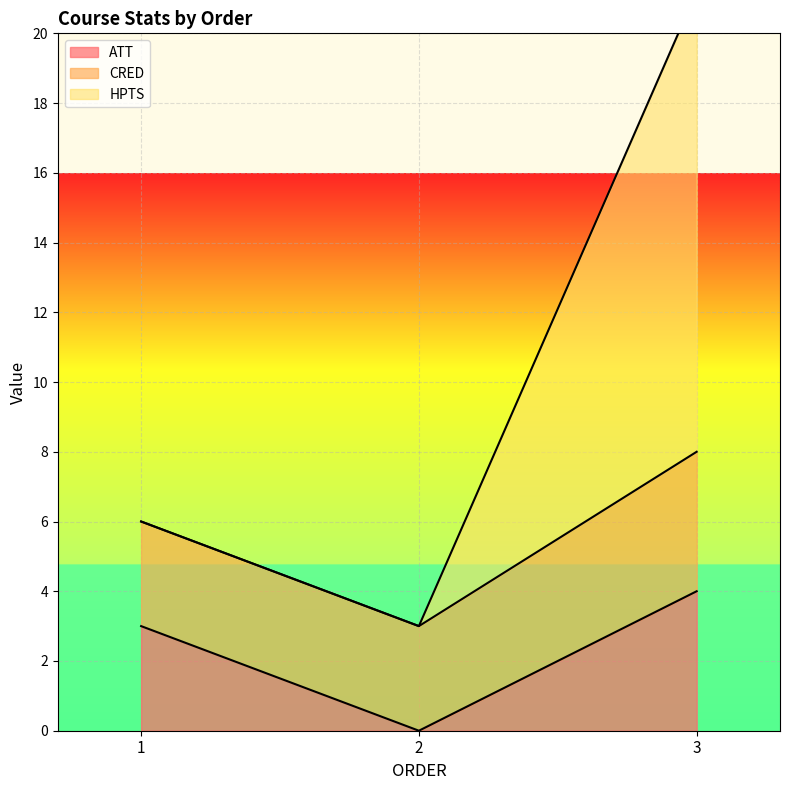

True or false: CRED has a value of 11.4 at 3.

False